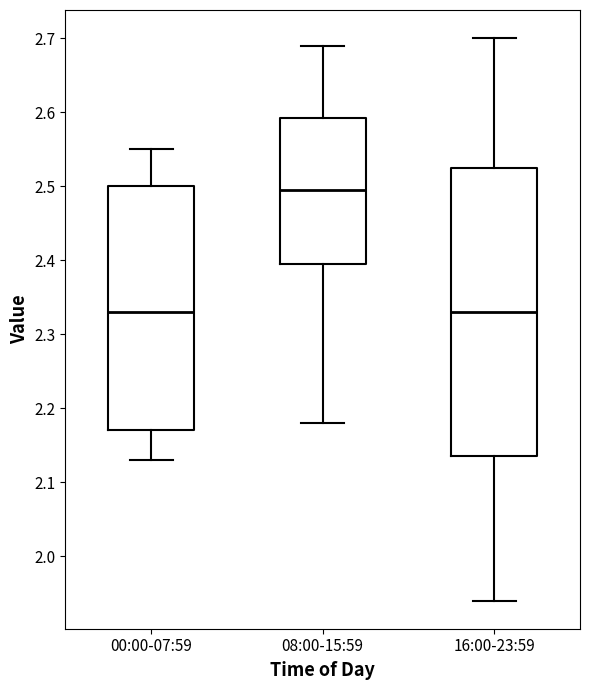

Reading left to right, read every box against the y-axis: the position of its median line, the range the box covers, and the ends of its whiskers. The values are not printed on the chart, so give them approximately, as read against the axis.

00:00-07:59: median 2.33, box 2.17 to 2.50, whiskers 2.13 to 2.55
08:00-15:59: median 2.50, box 2.40 to 2.59, whiskers 2.18 to 2.69
16:00-23:59: median 2.33, box 2.14 to 2.53, whiskers 1.94 to 2.70